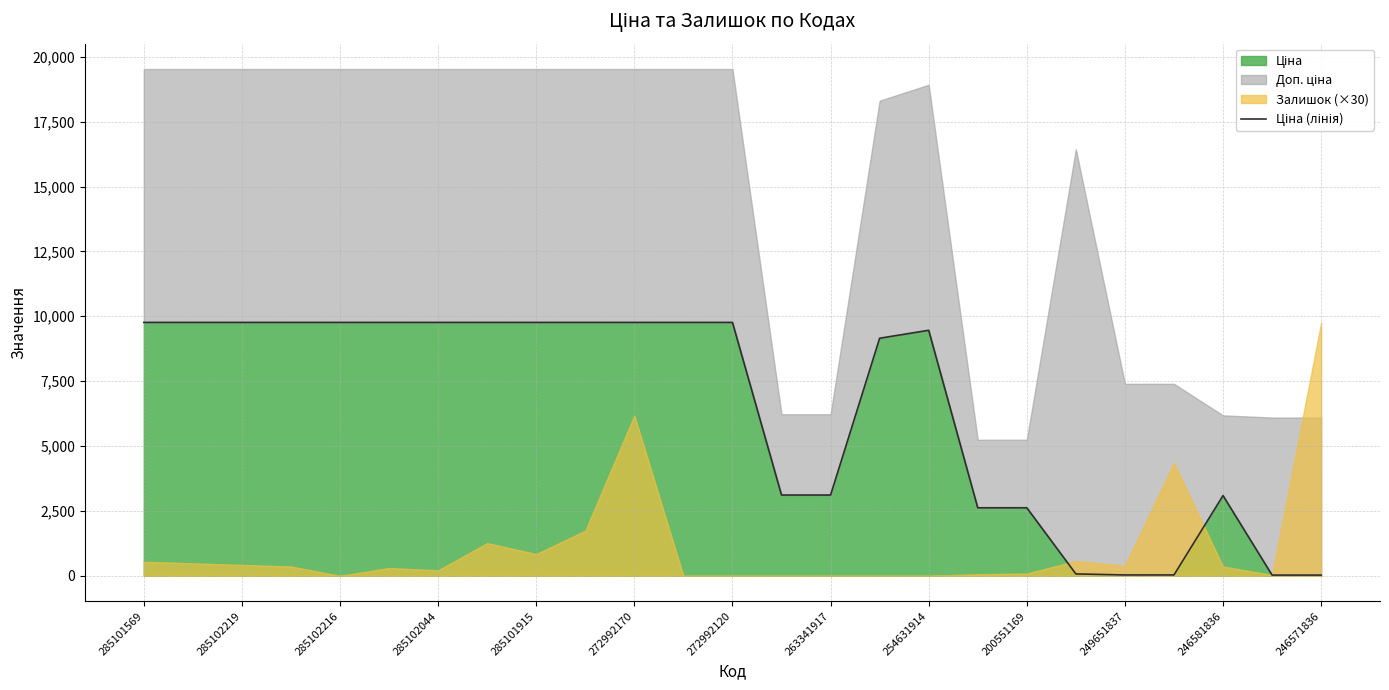

What is the difference between the second highest and minimum values?

9737.4